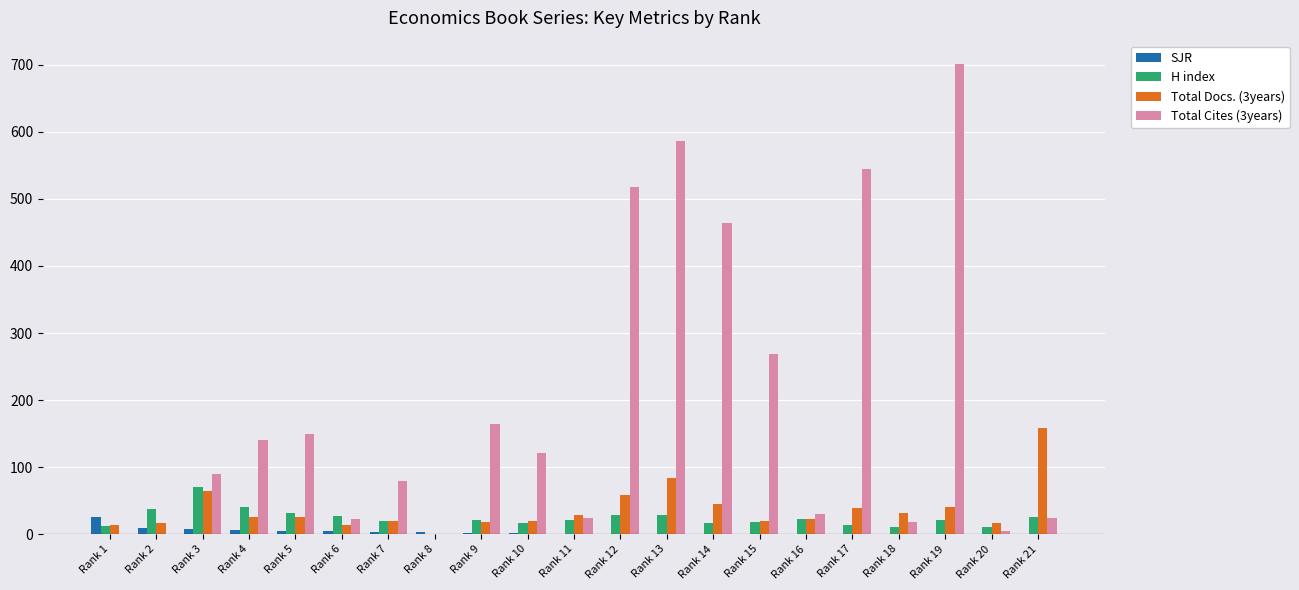

Which series has the largest total across all categories?

Total Cites (3years)